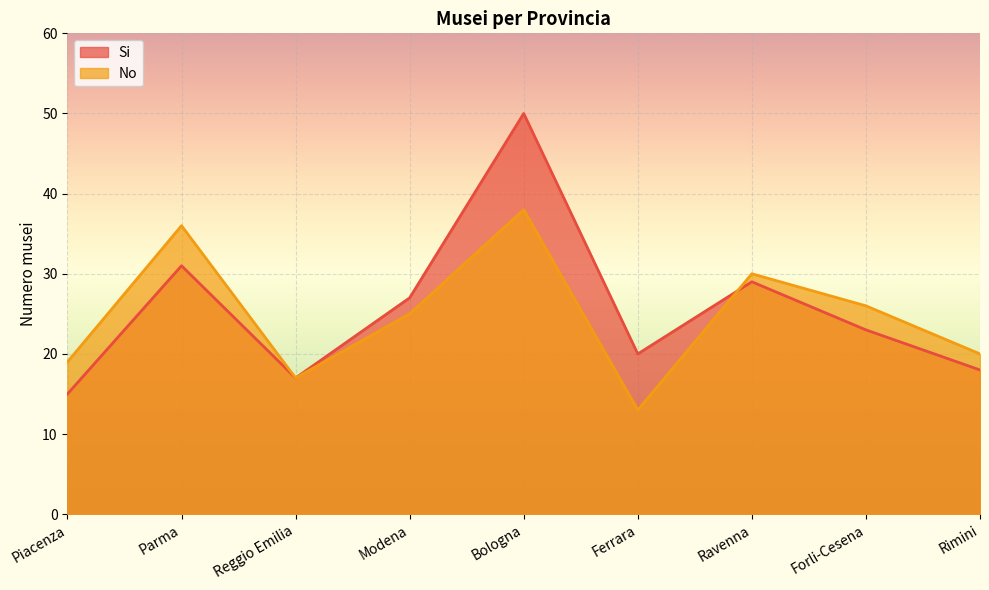

True or false: No has a value of 13 at Ferrara.

True